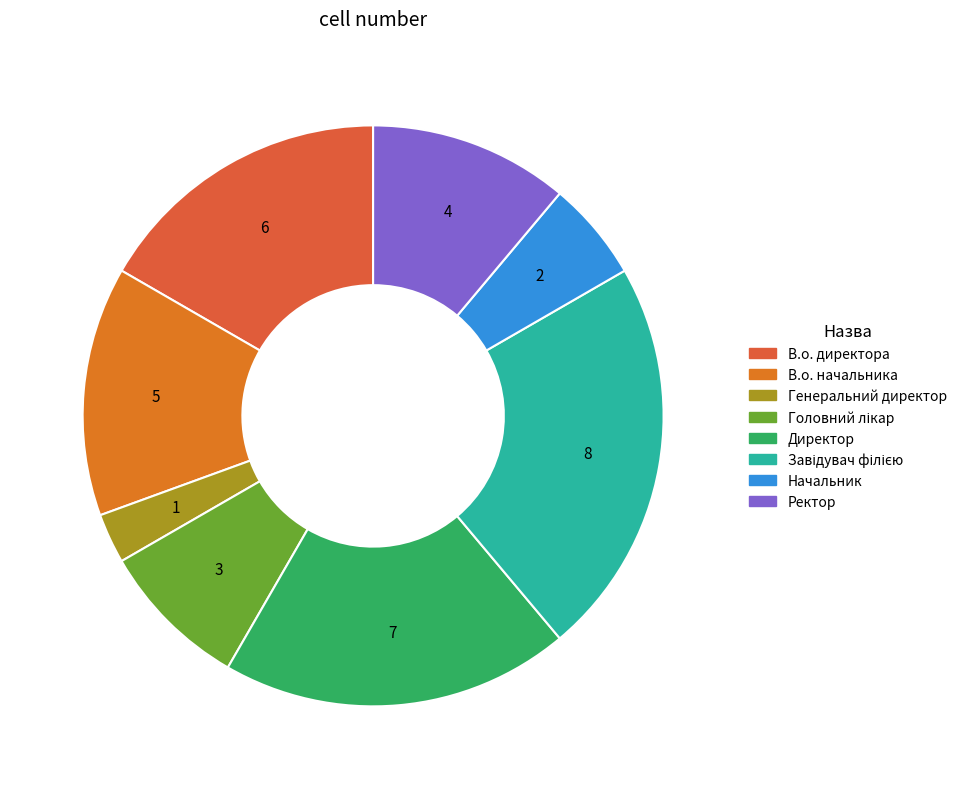

Count the number of slices in the pie.

8